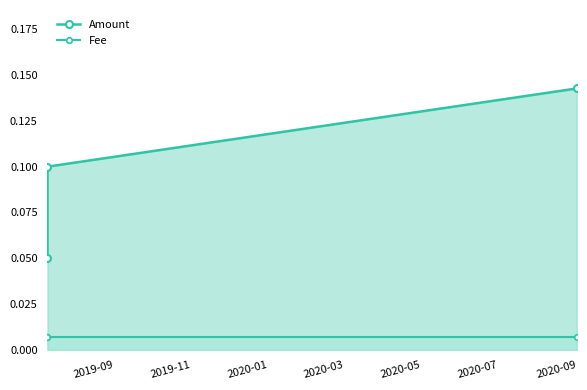

How many series are shown in this chart?

2